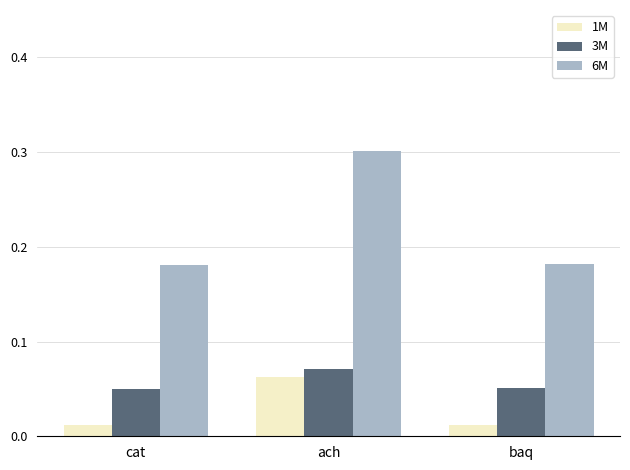

What are all the series names shown in the legend?

1M, 3M, 6M